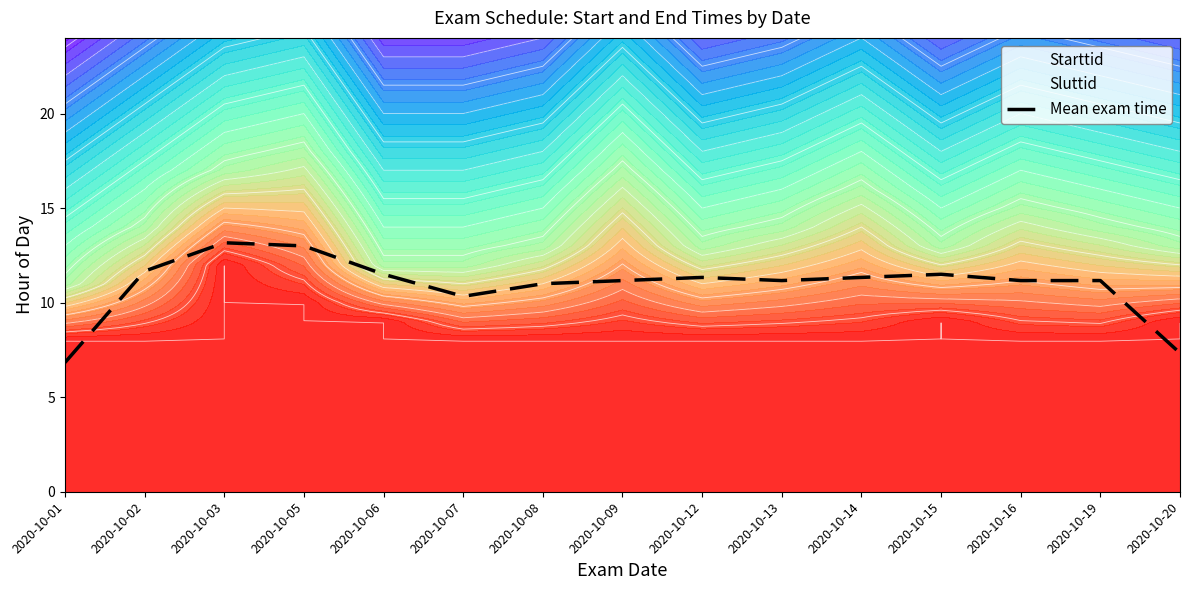

What is the smallest value displayed?

6.8